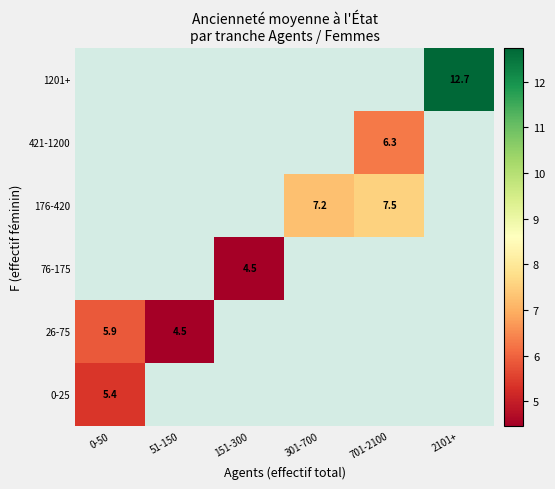

Which series has the widest spread of values?

26-75